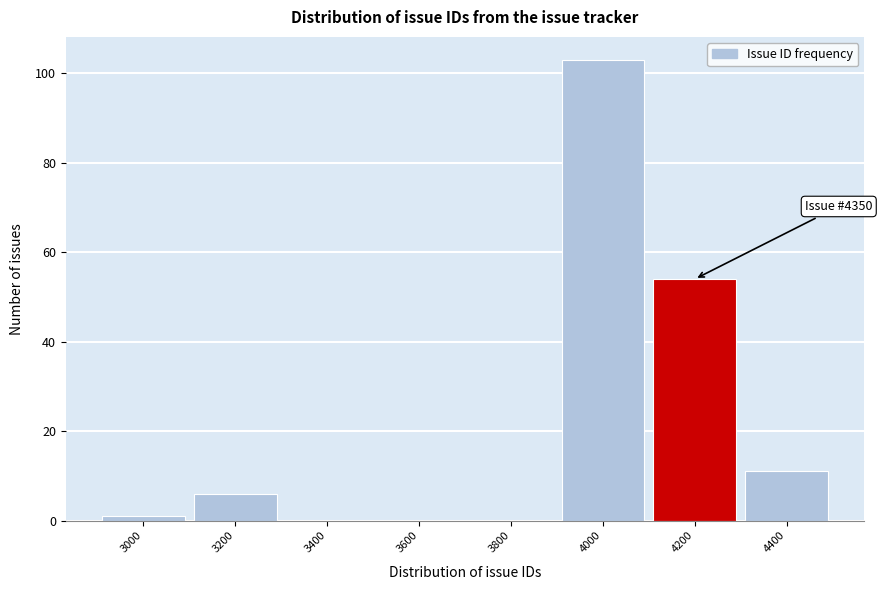

Reading left to right, extract all data points from this chart.

3000=1	3200=6	3400=0	3600=0	3800=0	4000=103	4200=54	4400=11